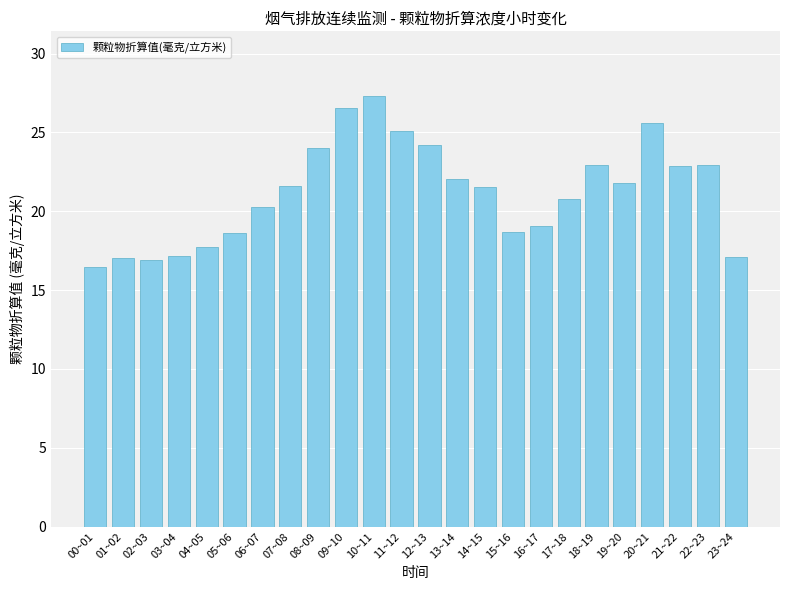

Between 14~15 and 21~22, which is larger?

21~22